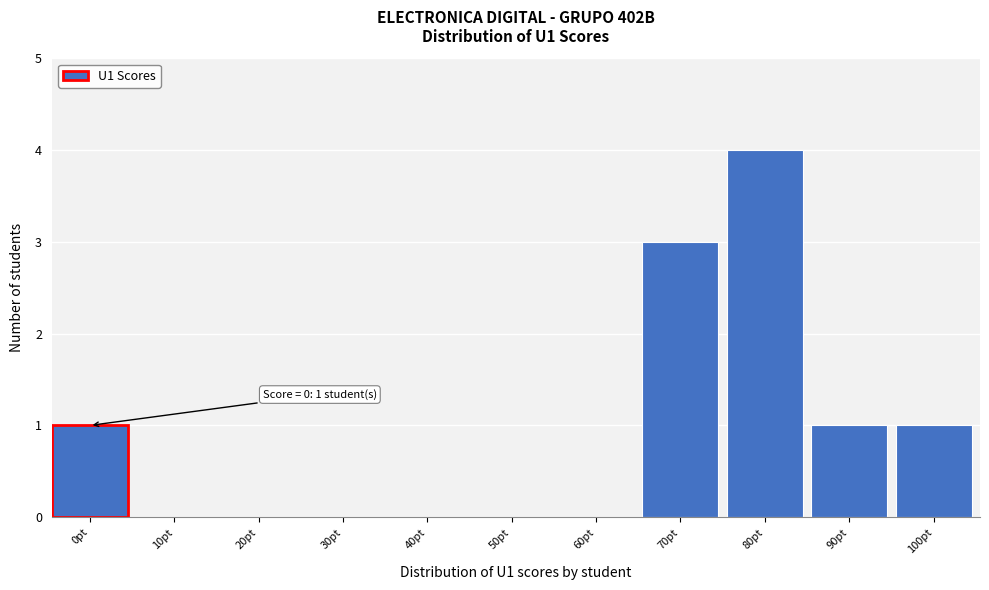

Reading left to right, what are all the values shown in this chart?

0pt=1	10pt=0	20pt=0	30pt=0	40pt=0	50pt=0	60pt=0	70pt=3	80pt=4	90pt=1	100pt=1